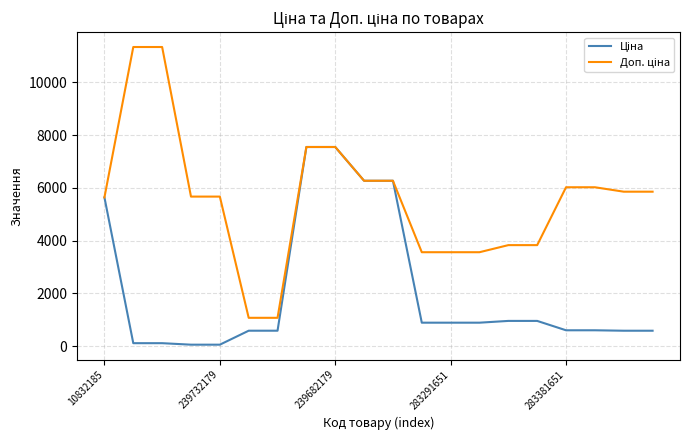

Is this an area chart (filled region under the line)?

No